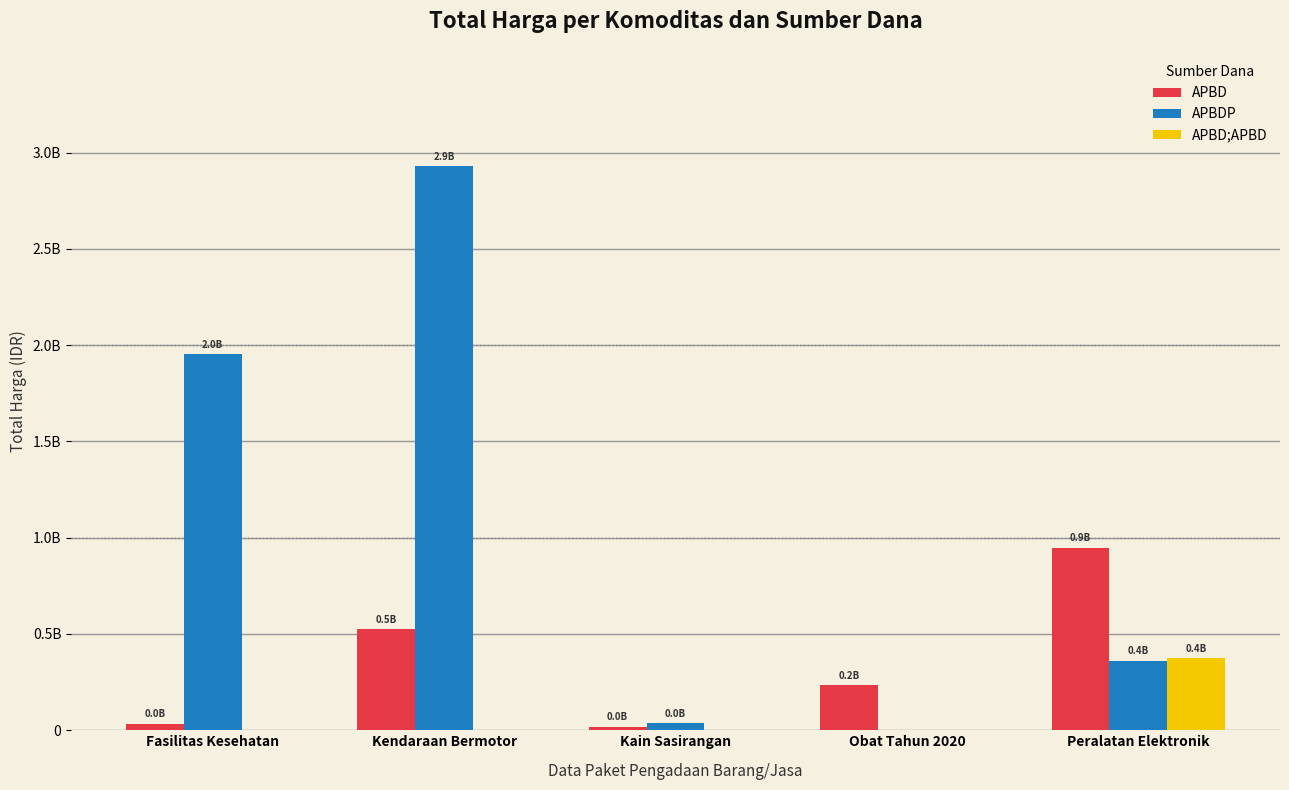

Is the value of APBD at Peralatan Elektronik greater than the value of APBD;APBD at Kain Sasirangan?

Yes